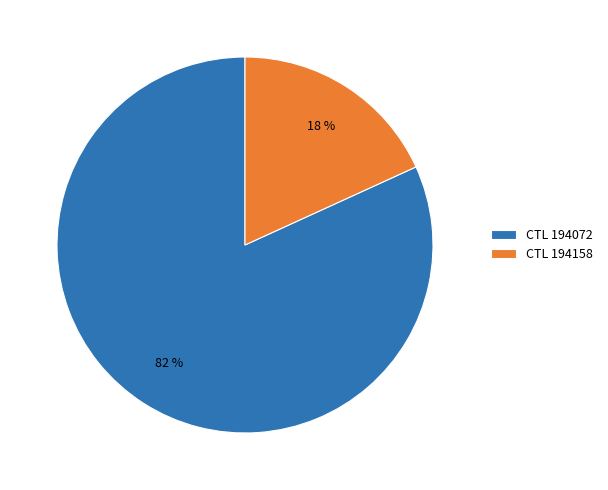

Which has a higher value, CTL 194158 or CTL 194072?

CTL 194072